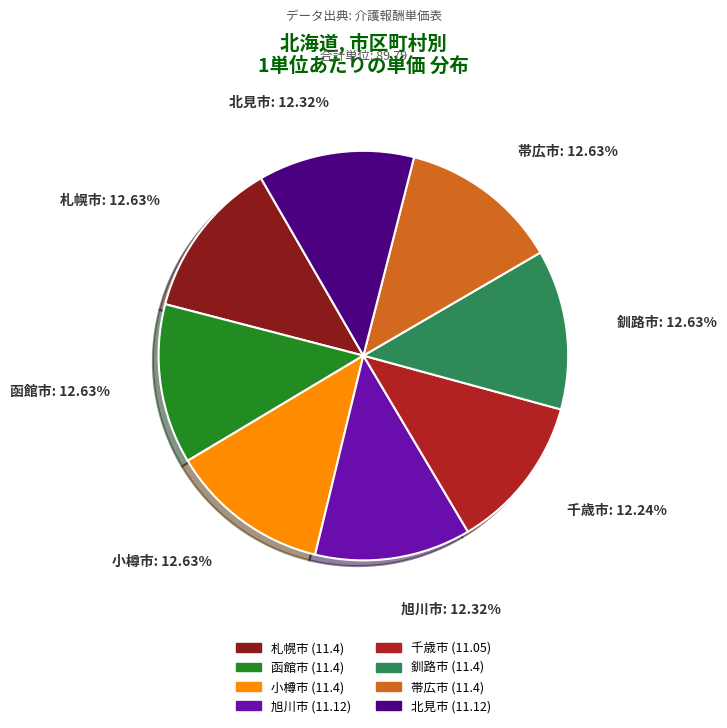

Is it true that 小樽市 is 13% of the pie?

True